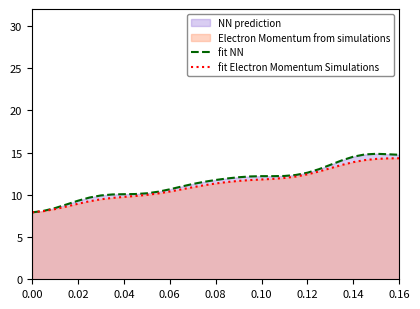

Is it true that fit Electron Momentum Simulations equals 4.3 at 0.08?

False